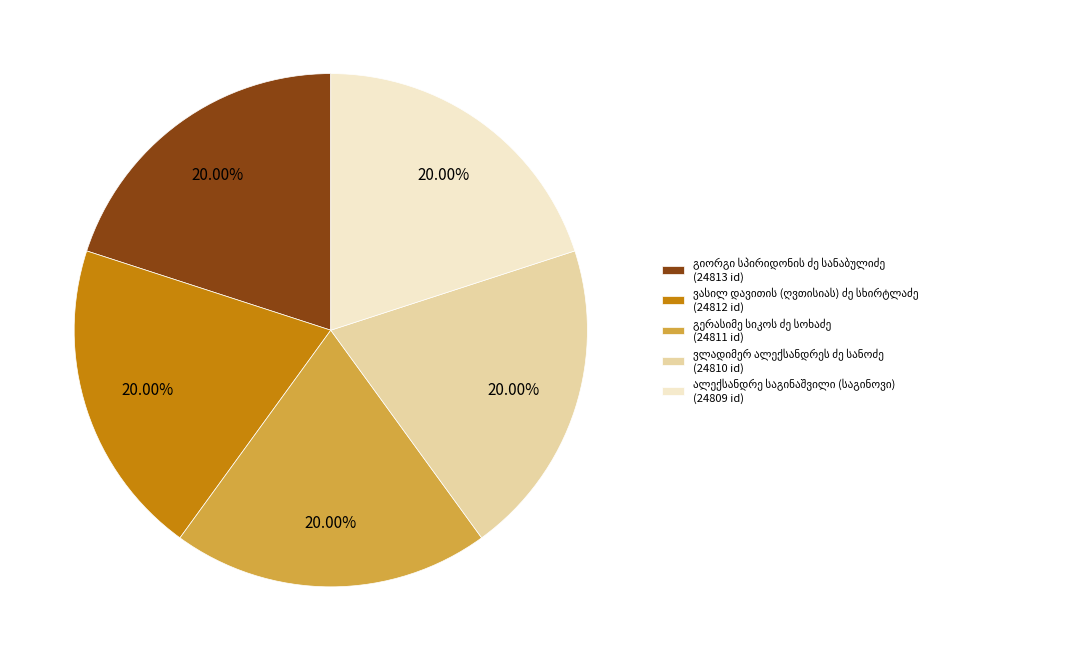

Is there a majority slice in this chart?

No